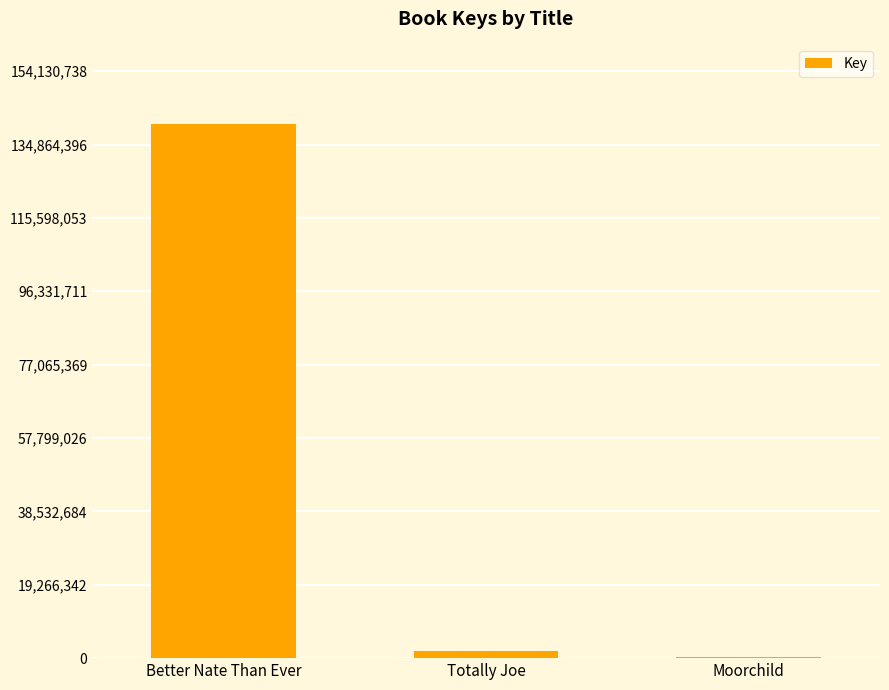

What is the sum of the values at Better Nate Than Ever and Moorchild?

140455279